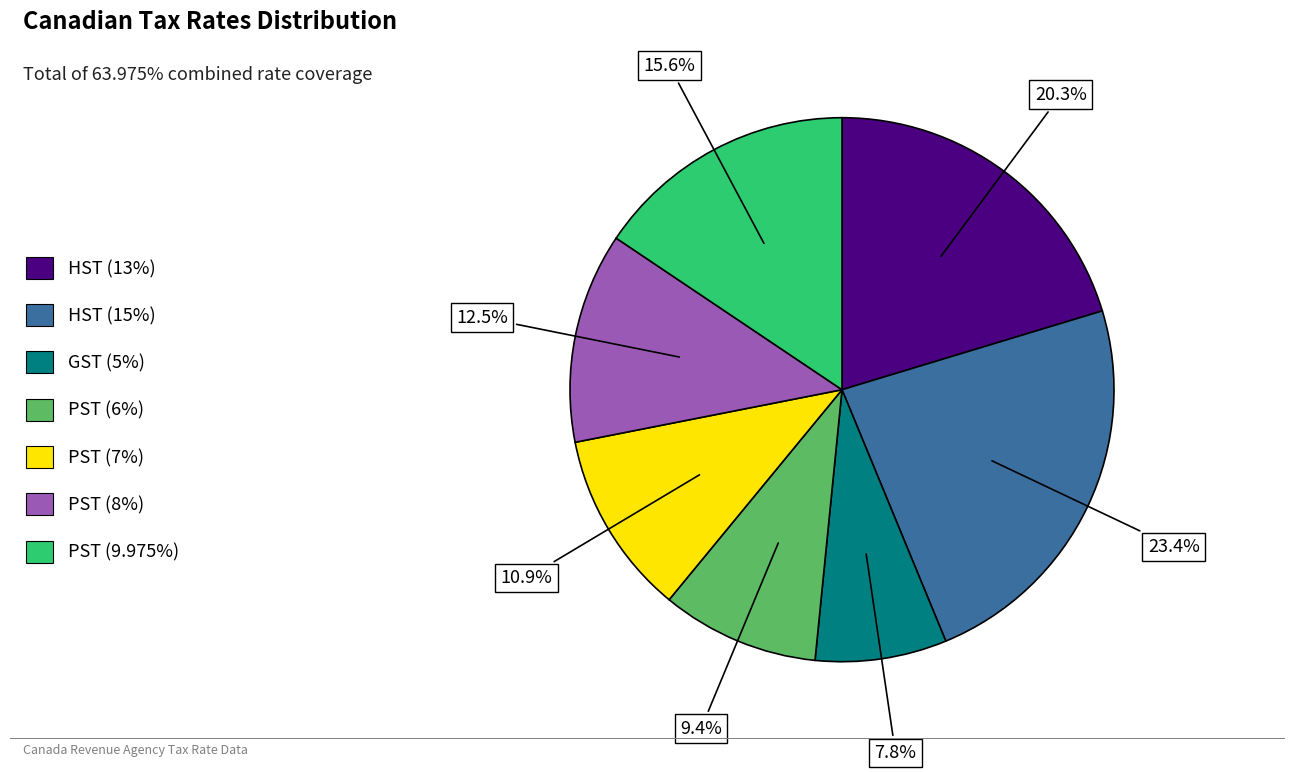

Is there a majority slice in this chart?

No